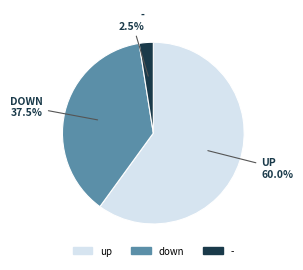

How many segments does this pie chart have?

3